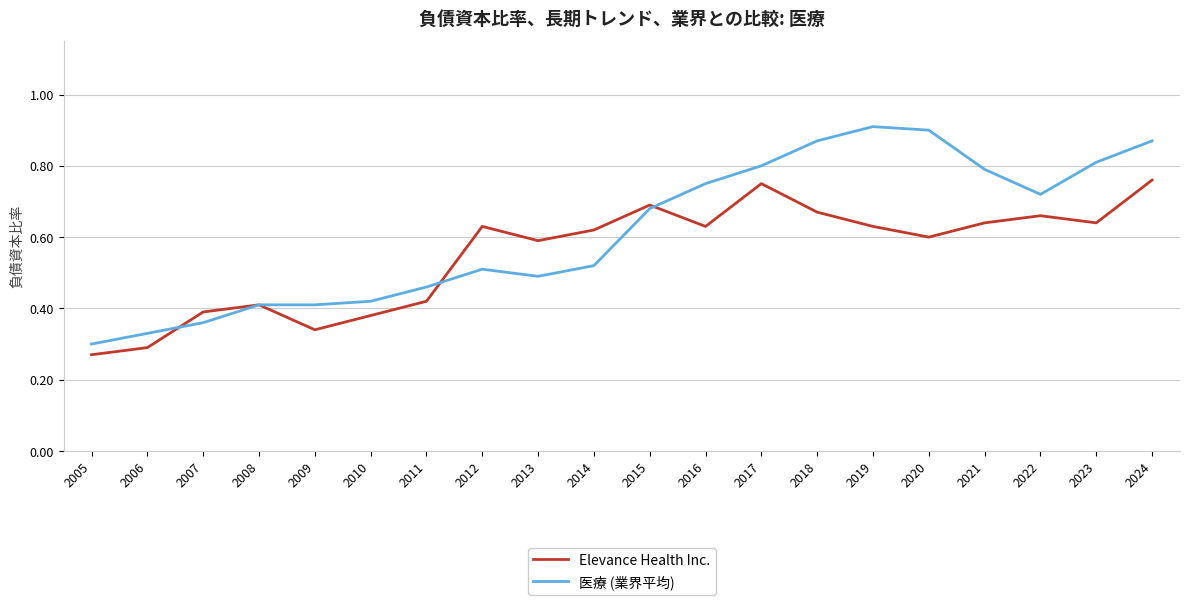

True or false: Elevance Health Inc. has a value of 0.6 at 2019.

True